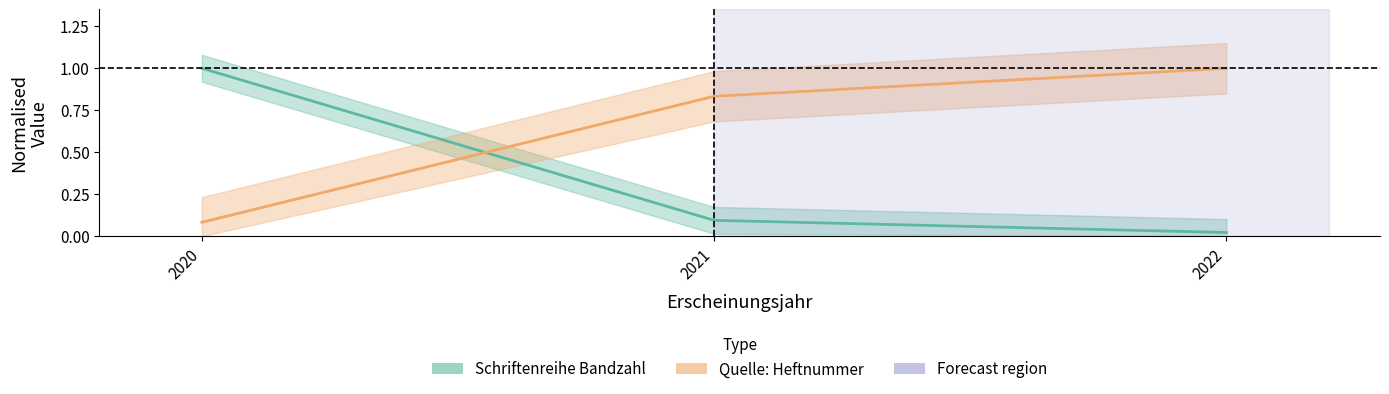

Is it true that Quelle: Heftnummer equals 0.8 at 2021?

True